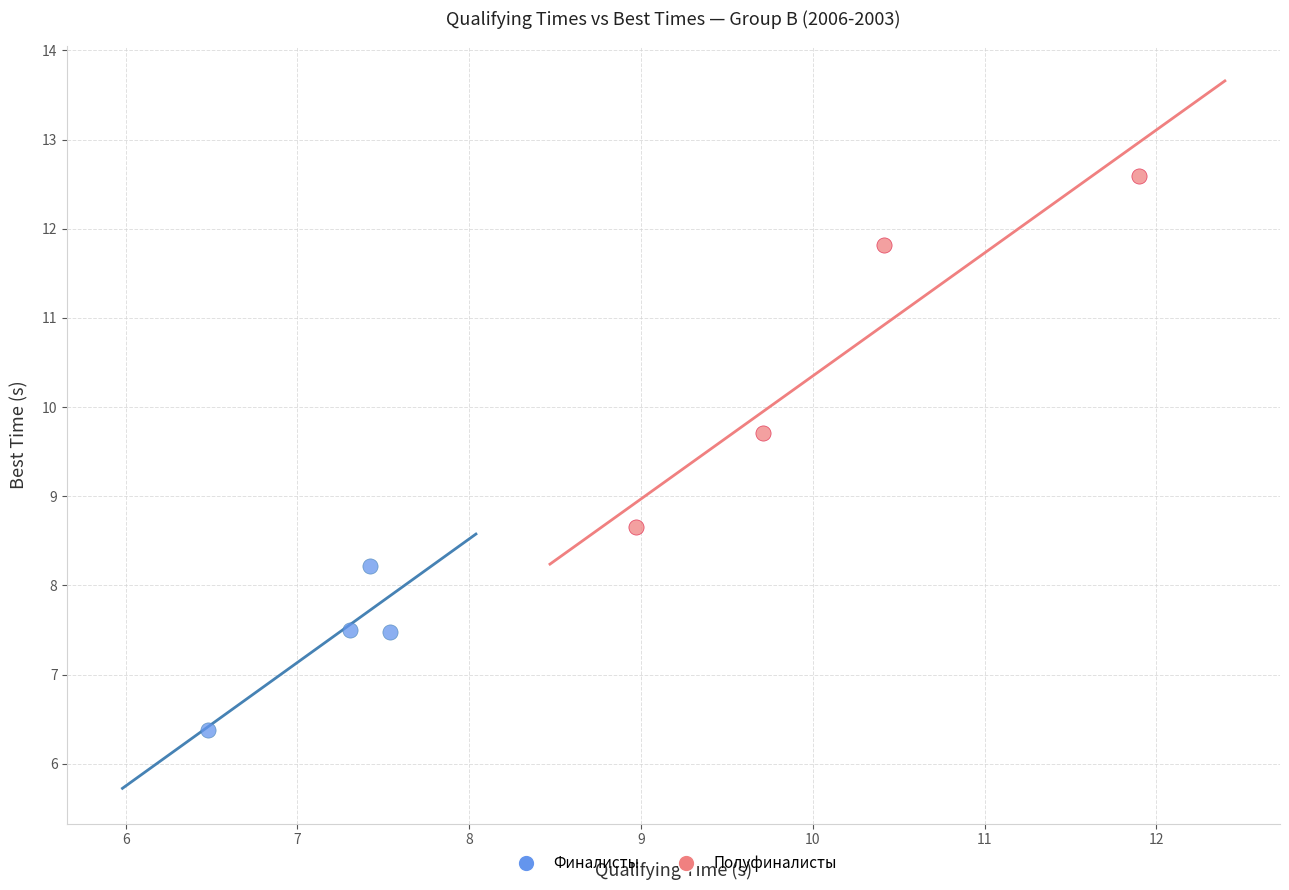

Which series has the widest spread of Y values?

Полуфиналисты